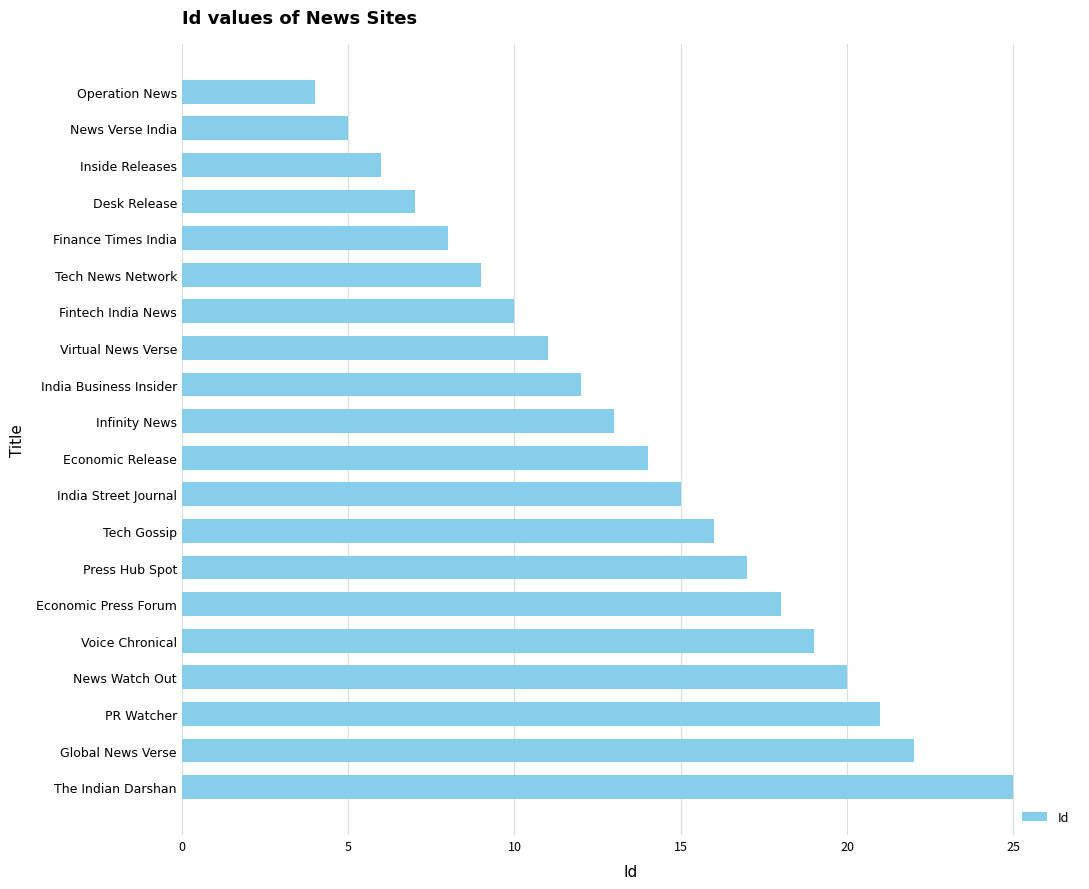

What is the change in value from The Indian Darshan to Desk Release?

-18